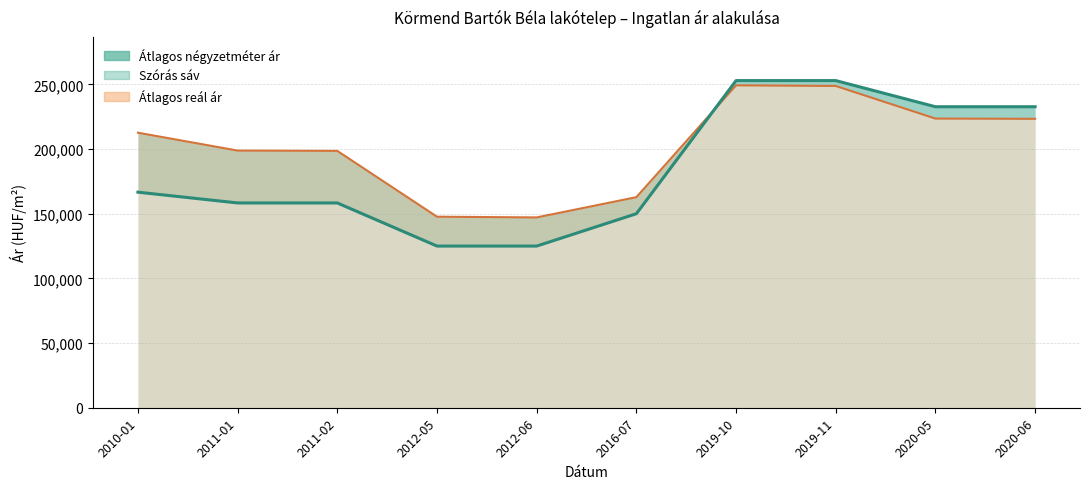

How many lines are shown in the chart?

1